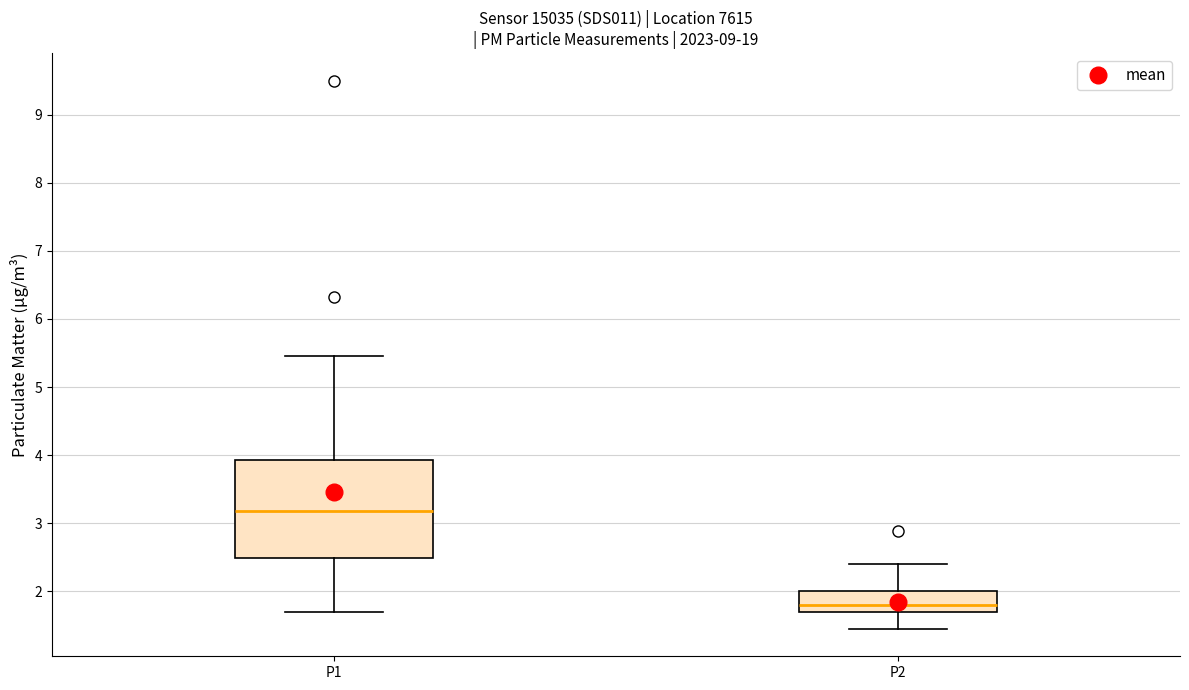

Which box's median line is the lowest?

P2